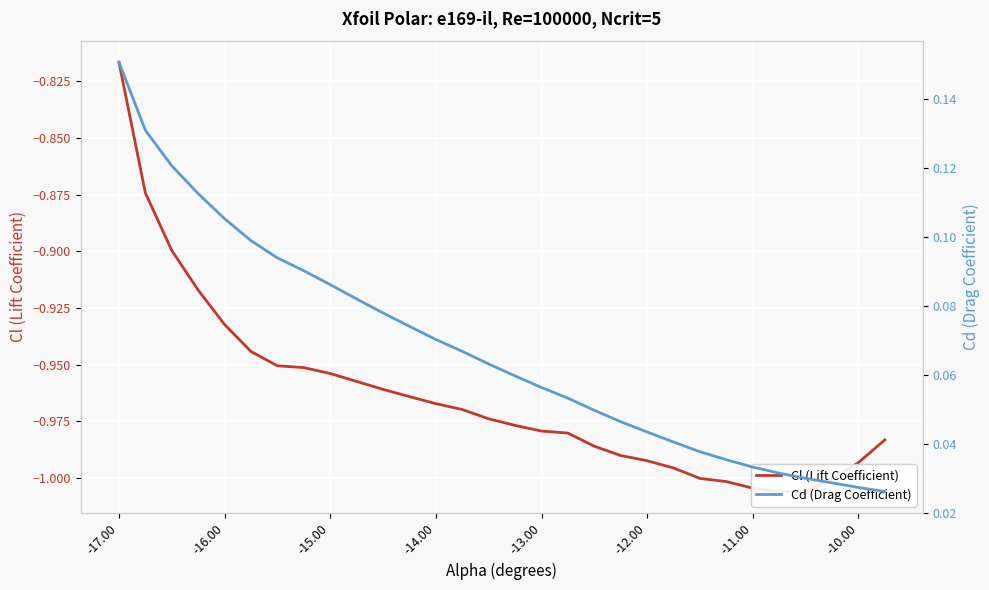

Count the number of data series in this chart.

2